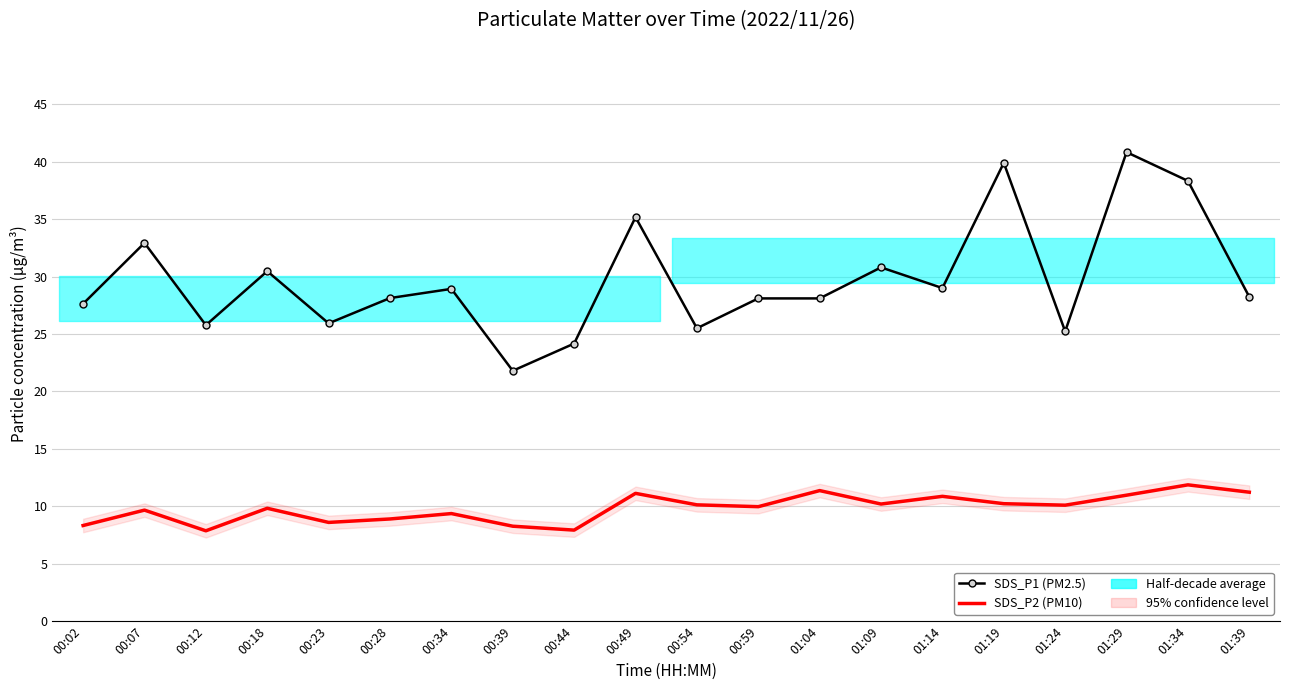

At which category does SDS_P2 (PM10) reach its first local valley?

00:12